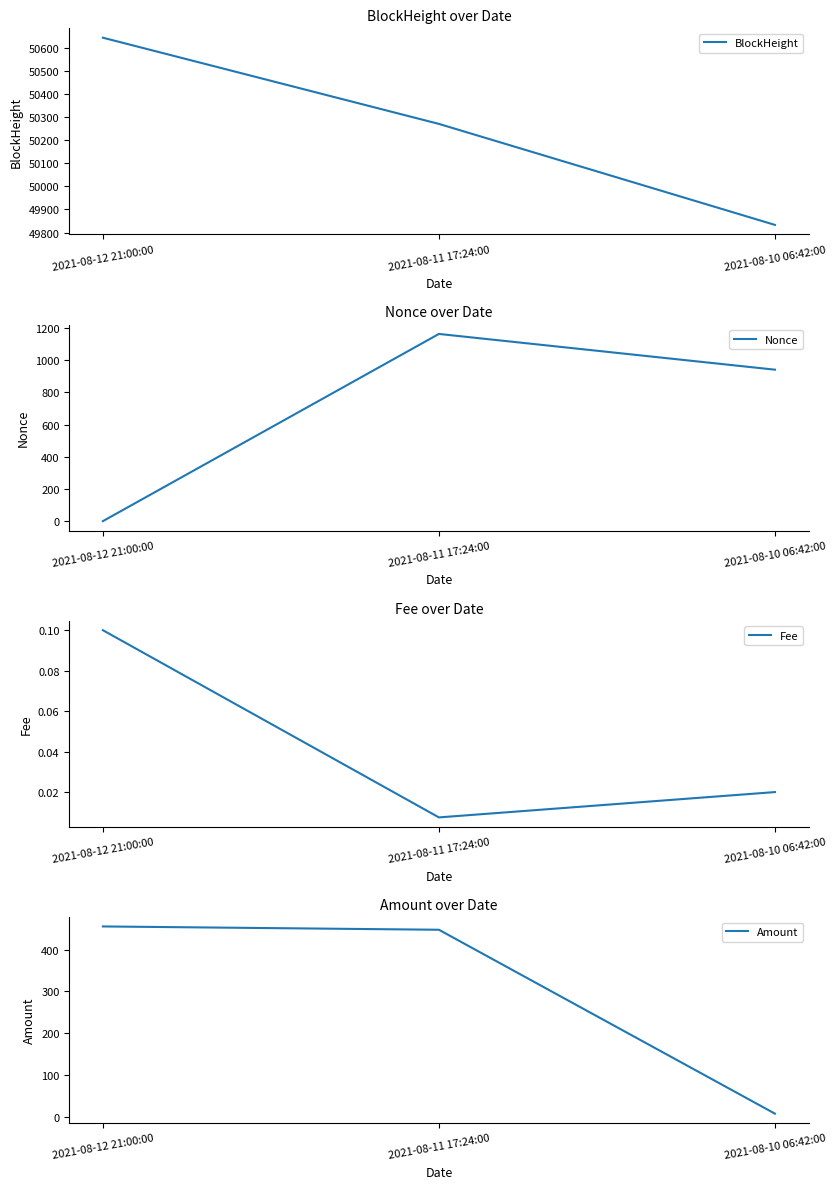

What is the difference between the Nonce values at 2021-08-11 17:24:00 and 2021-08-12 21:00:00?

1163